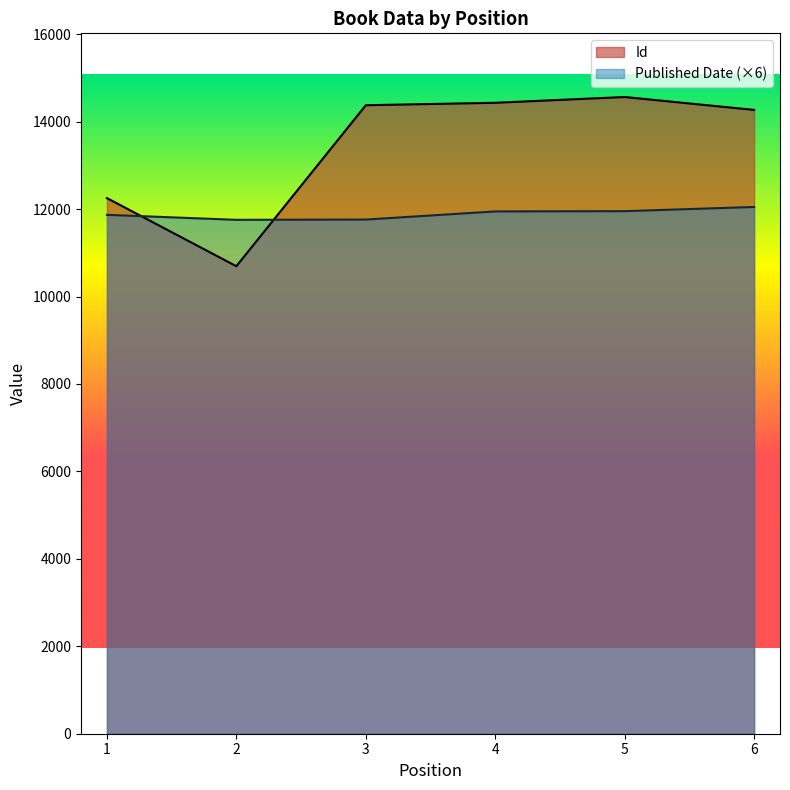

Which series has the widest spread of values?

Id